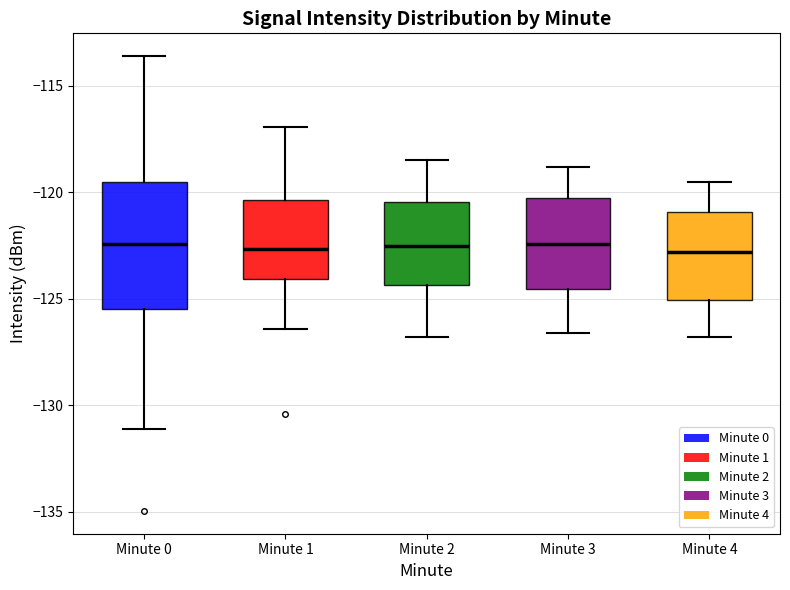

Reading left to right, read every box against the y-axis: the position of its median line, the range the box covers, and the ends of its whiskers. The values are not printed on the chart, so give them approximately, as read against the axis.

Minute 0: median -122.5, box -125.5 to -119.5, whiskers -131.0 to -113.5
Minute 1: median -122.5, box -124.0 to -120.5, whiskers -126.5 to -117.0
Minute 2: median -122.5, box -124.5 to -120.5, whiskers -127.0 to -118.5
Minute 3: median -122.5, box -124.5 to -120.0, whiskers -126.5 to -119.0
Minute 4: median -123.0, box -125.0 to -121.0, whiskers -127.0 to -119.5